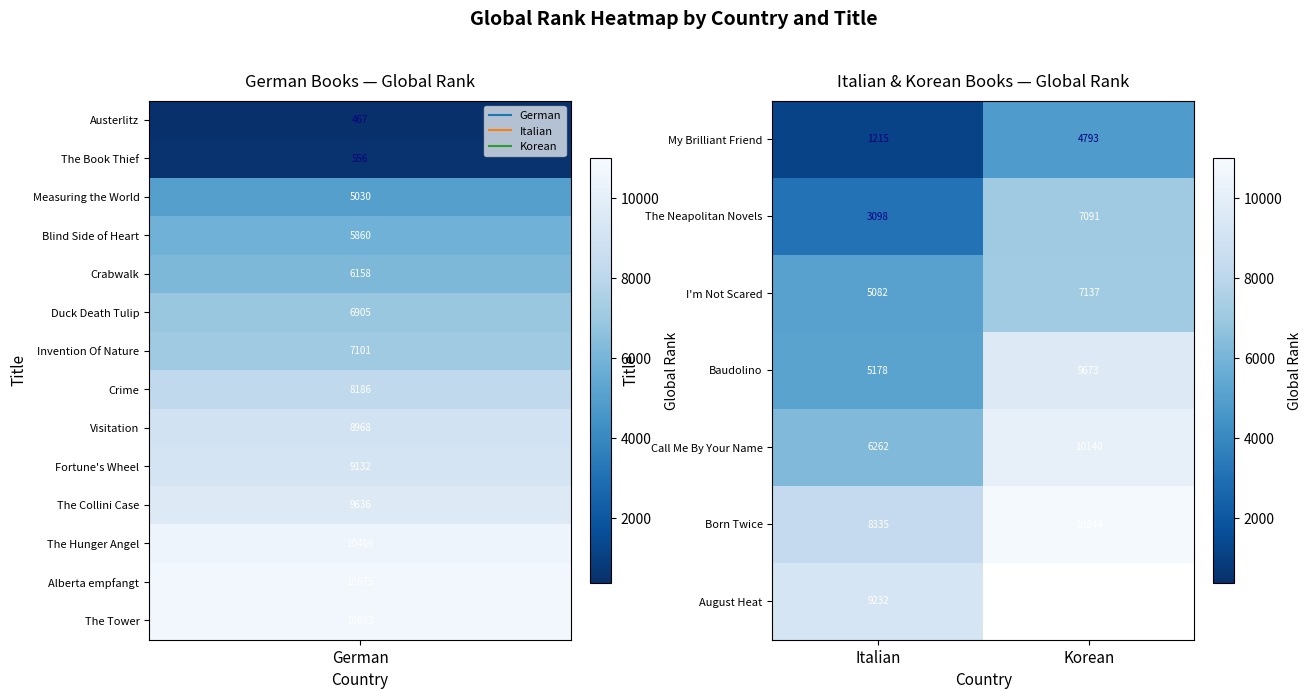

Which category has the highest value in the I'm Not Scared series?

Korean